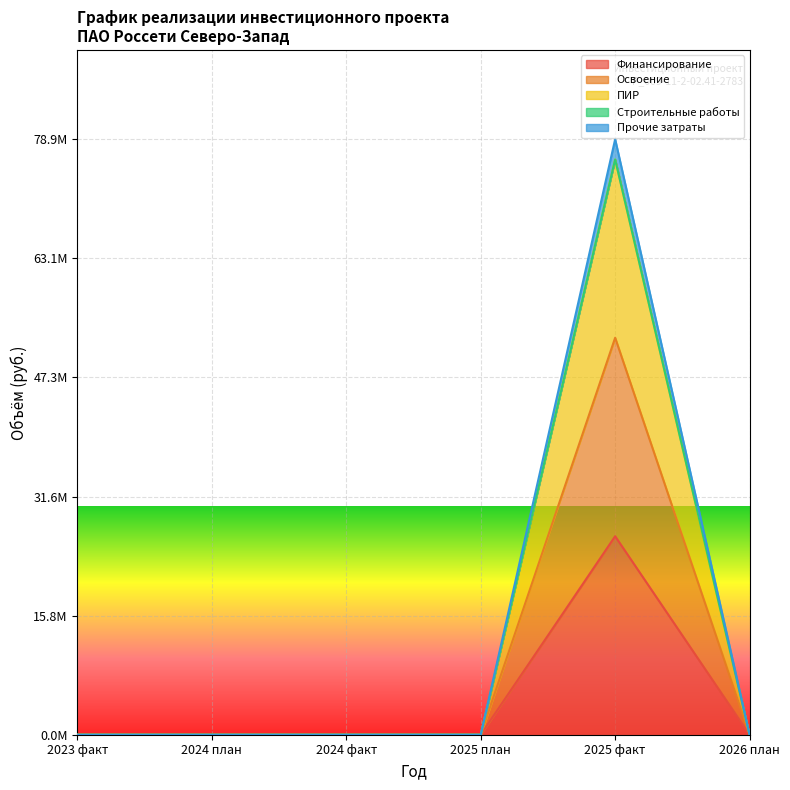

Does the chart display data point markers on the line(s)?

No